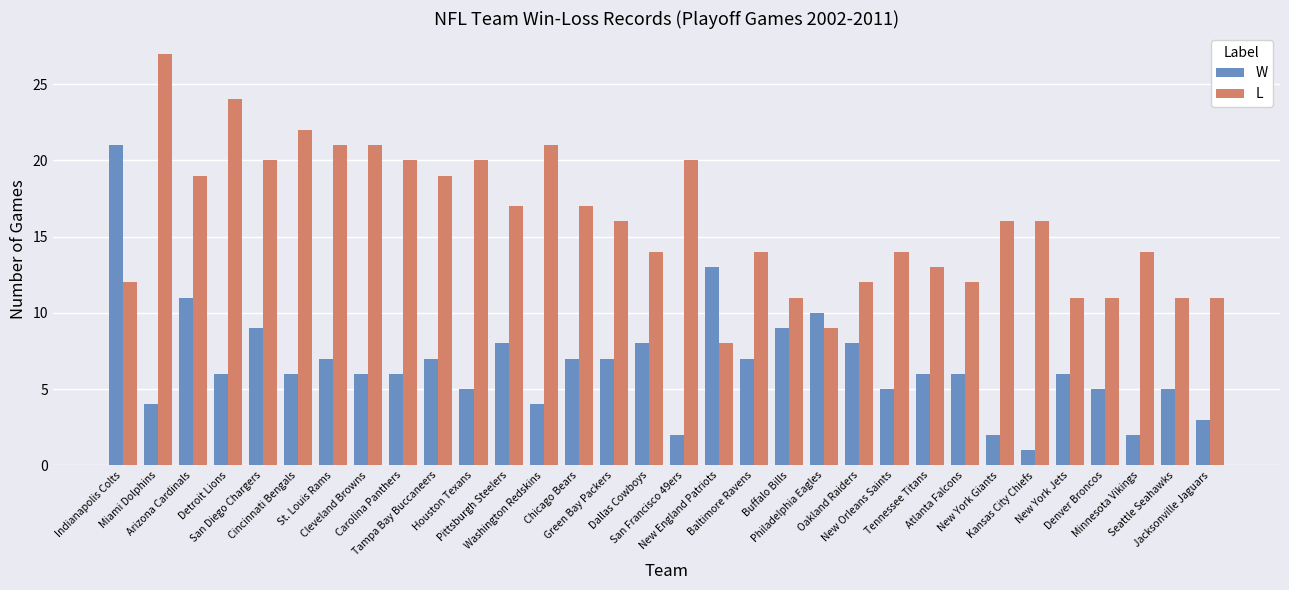

How many series are shown in this chart?

2